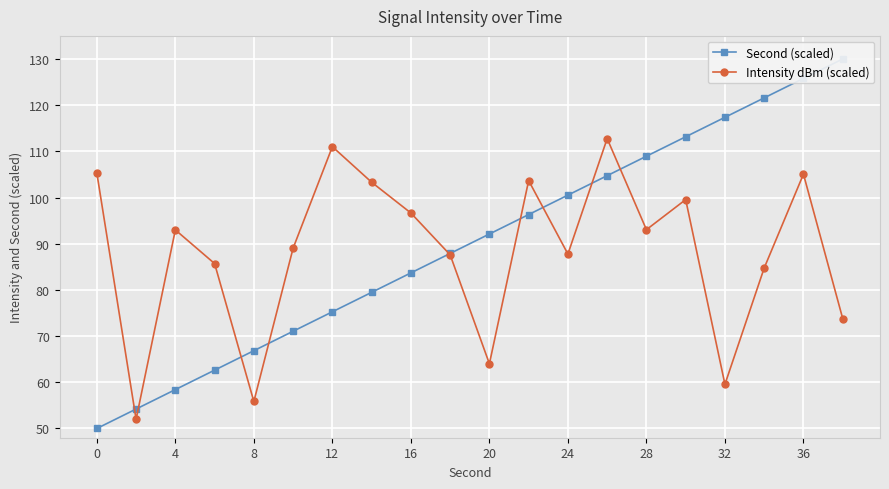

What are all the series names shown in the legend?

Second (scaled), Intensity dBm (scaled)